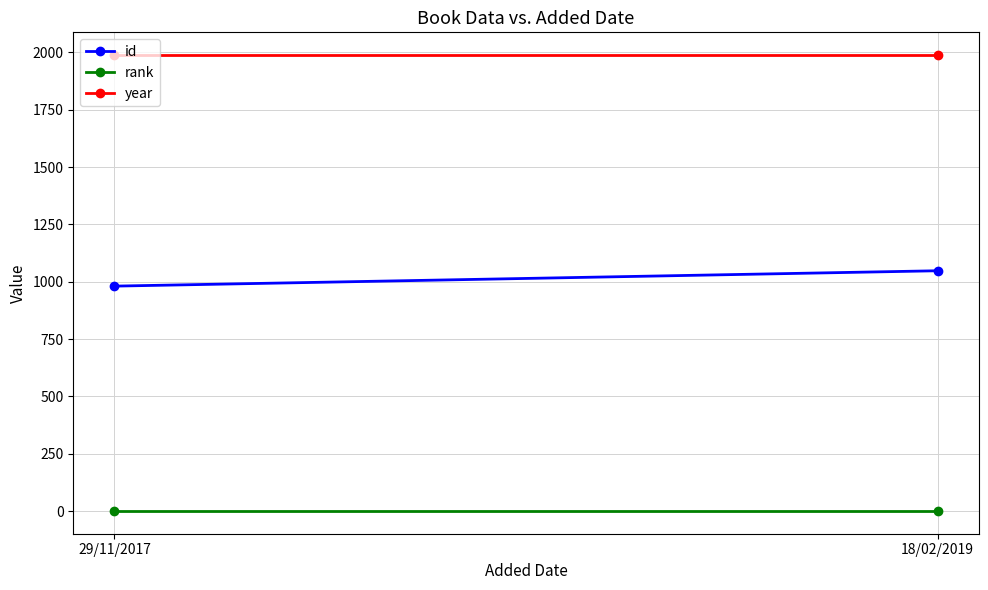

Which series changed the most between 29/11/2017 and 18/02/2019?

id